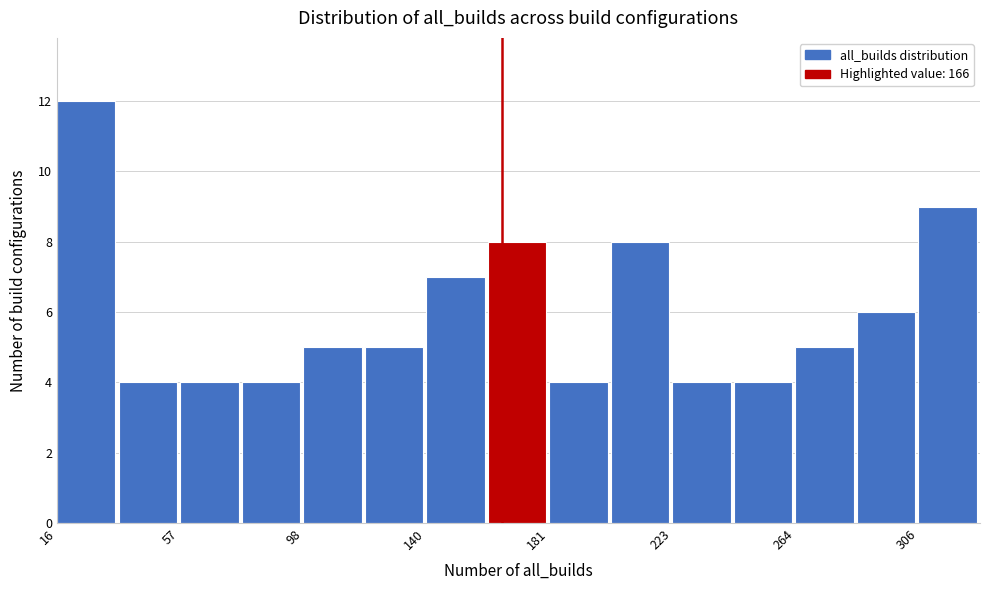

Reading left to right, list every bar in this chart as the range it spans on the x-axis followed by its height. Neither the bar edges nor the heights are printed on the chart, so give them approximately, as read against the axes.

15 to 35: 12
35 to 55: 4
55 to 80: 4
80 to 100: 4
100 to 120: 5
120 to 140: 5
140 to 160: 7
160 to 180: 8
180 to 205: 4
205 to 225: 8
225 to 245: 4
245 to 265: 4
265 to 285: 5
285 to 305: 6
305 to 325: 9